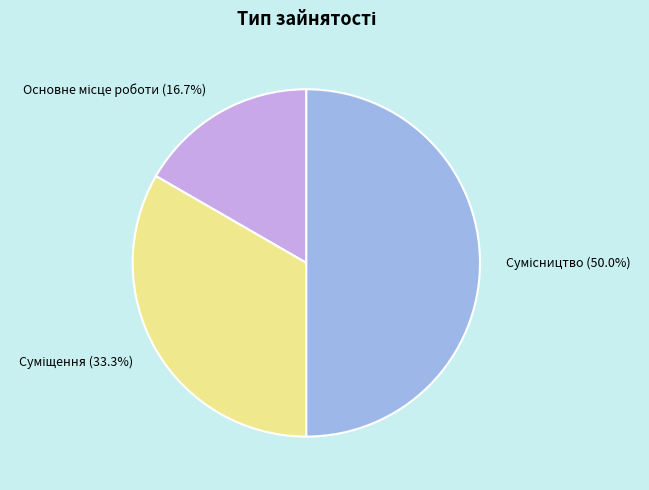

How much of the chart is everything except Сумісництво?

50.0%